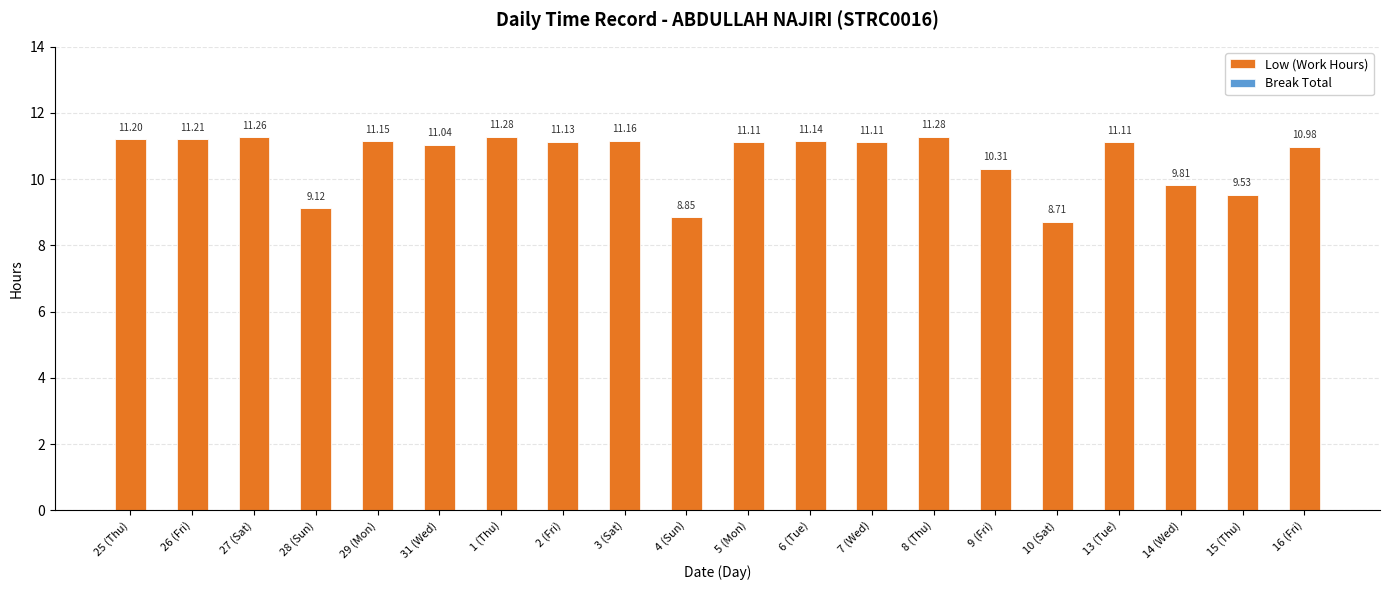

What is the change in value from 9 (Fri) to 13 (Tue)?

+0.8